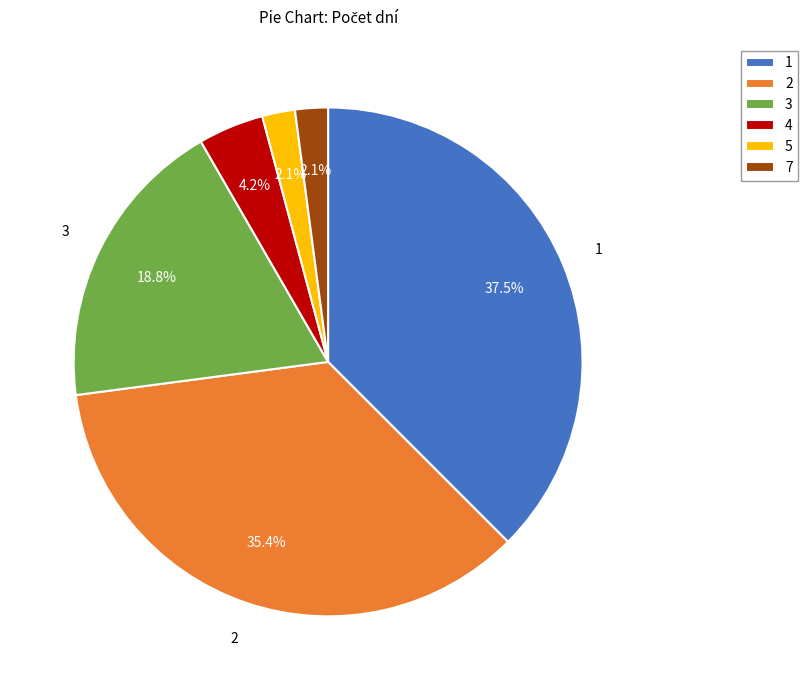

Is 2 the majority of the pie?

No